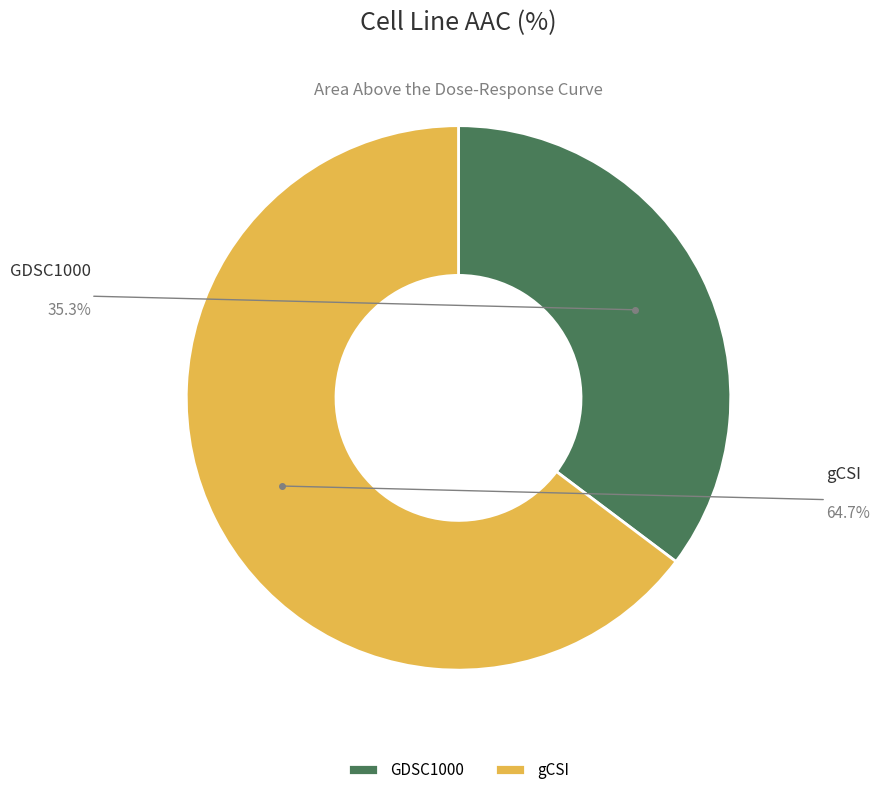

Is it true that gCSI is 80% of the pie?

False